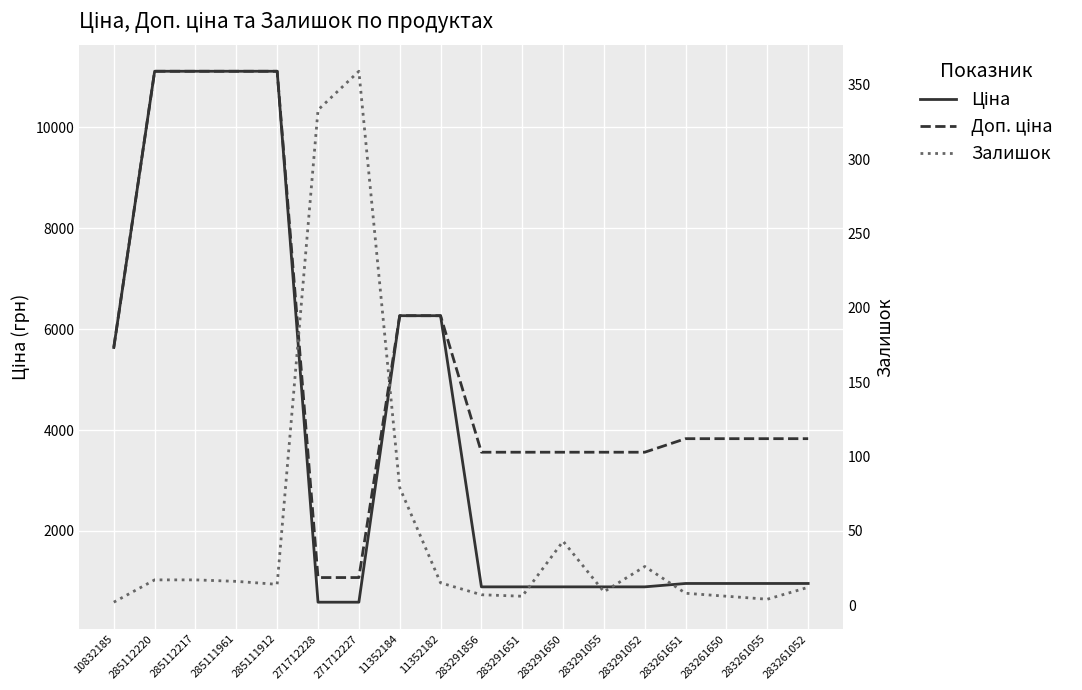

Is this an area chart (filled region under the line)?

No